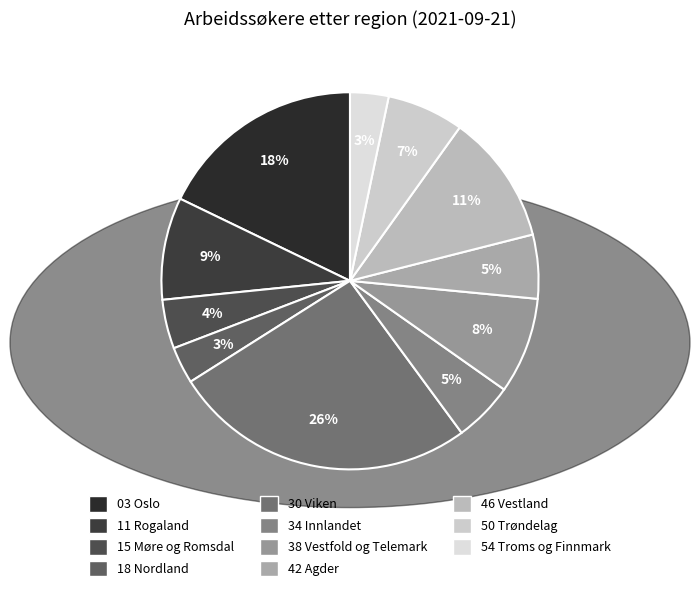

Do 15 Møre og Romsdal and 50 Trøndelag together represent more than half of the pie?

No